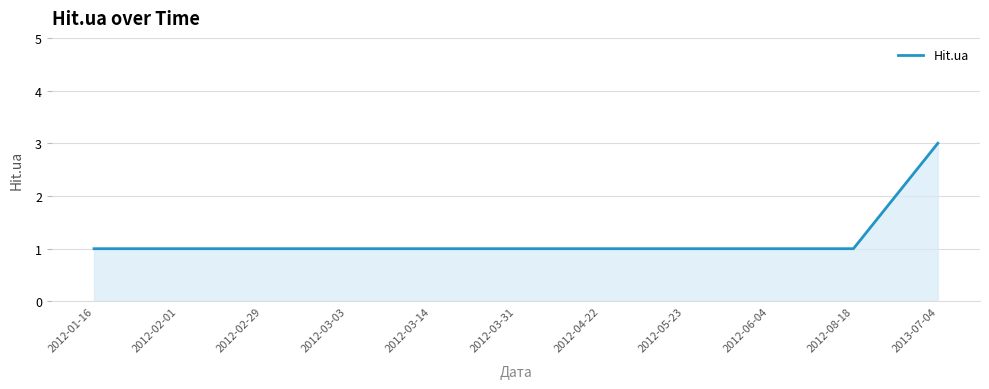

What is the maximum value shown in the chart?

3